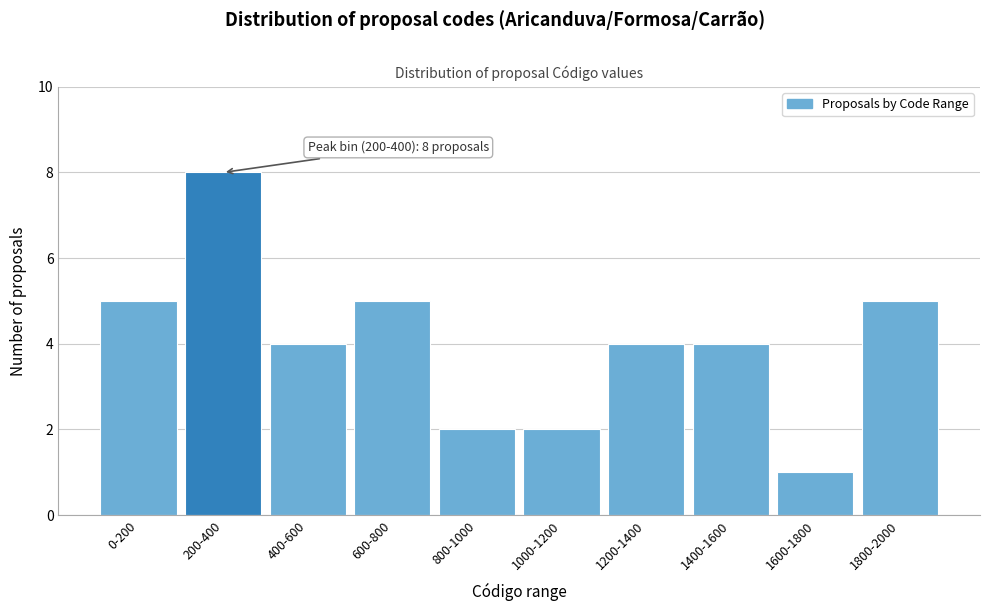

Reading left to right, transcribe all the data shown in this chart.

5	8	4	5	2	2	4	4	1	5